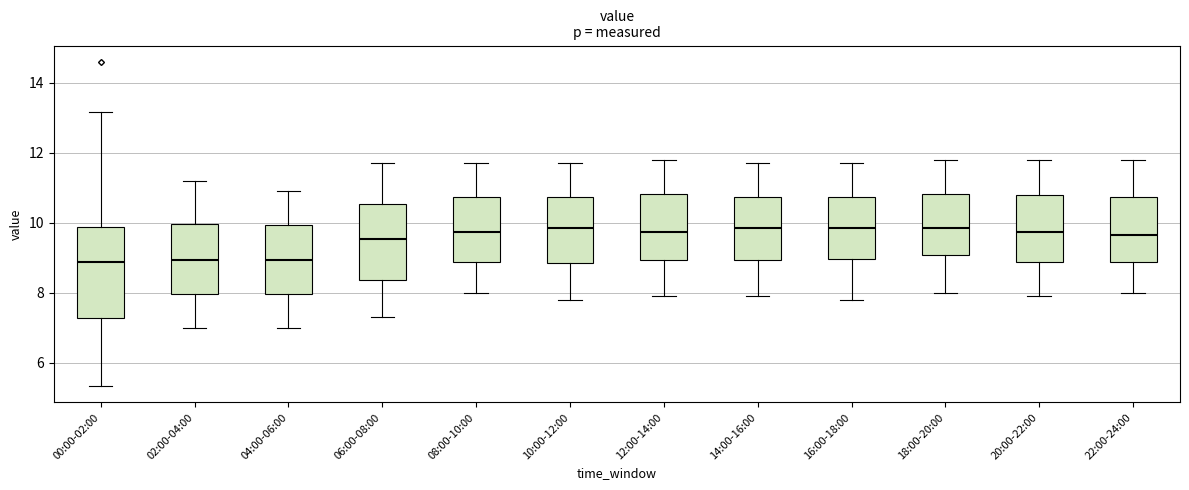

Where does the upper whisker of the box for 20:00-22:00 end on the y-axis? The values are not printed on the chart, so give them approximately, as read against the axis.

11.8